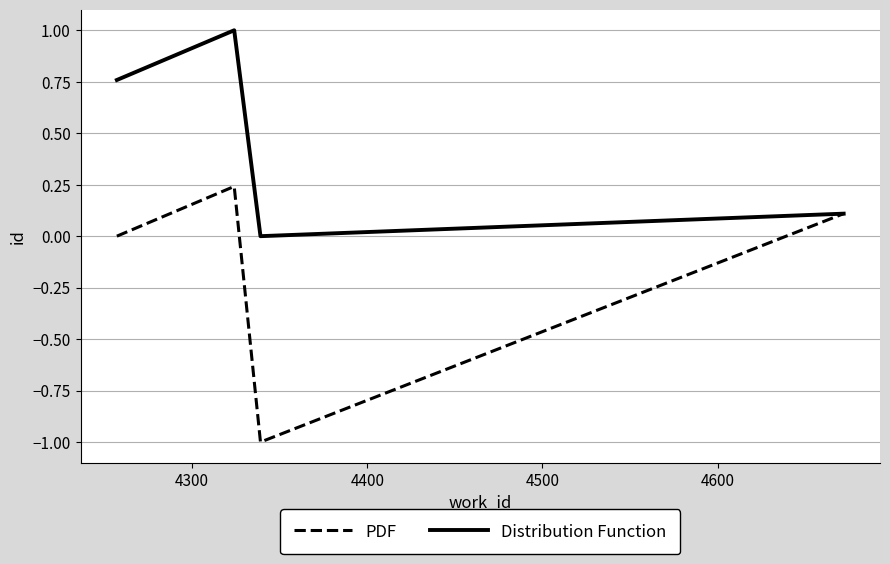

True or false: PDF has more than 2 interior local peaks.

False